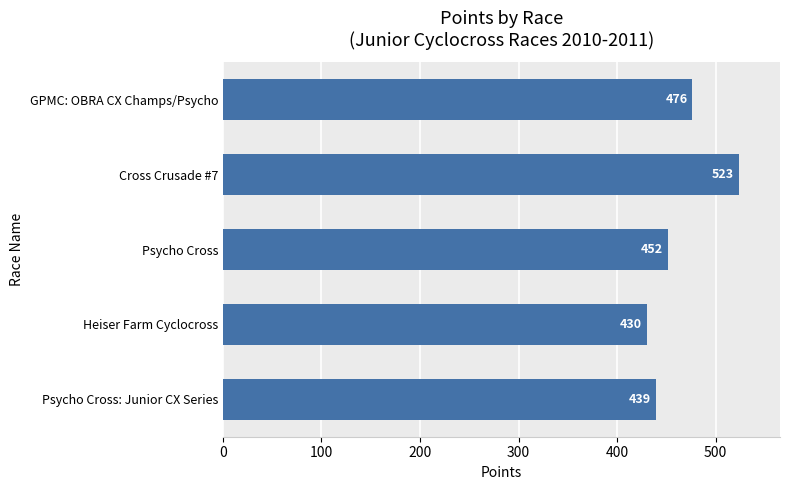

Which has a higher value, Heiser Farm Cyclocross or GPMC: OBRA CX Champs/Psycho?

GPMC: OBRA CX Champs/Psycho